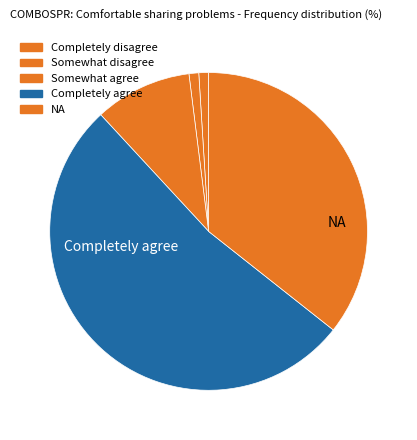

Approximately how many times larger is the value at NA compared to Completely disagree?

36.0